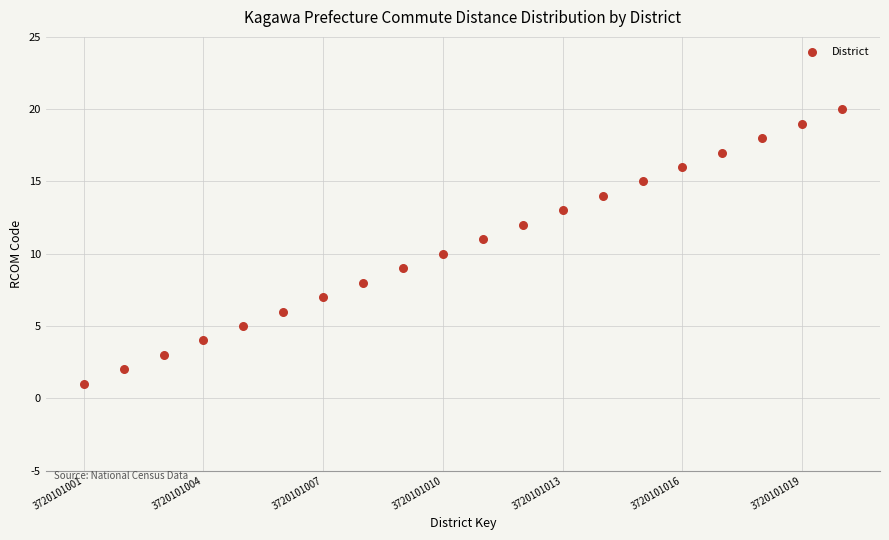

What is the range of Y values (max minus min)?

19